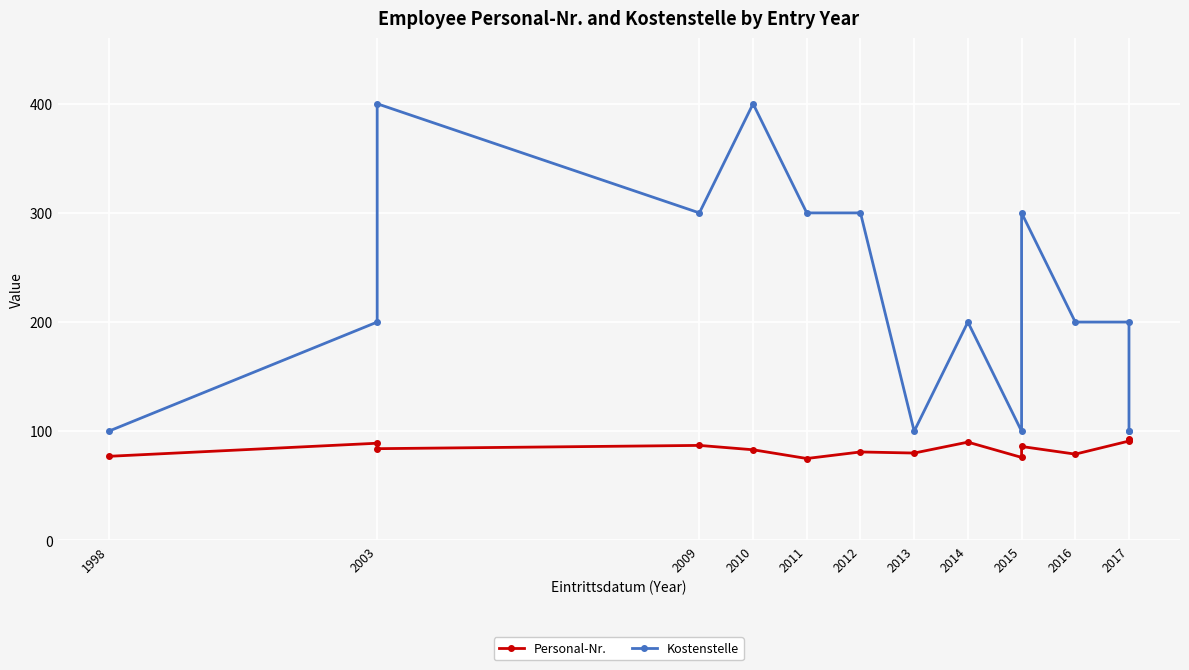

Rank the series at 2017 from highest to lowest value.

Kostenstelle, Personal-Nr.